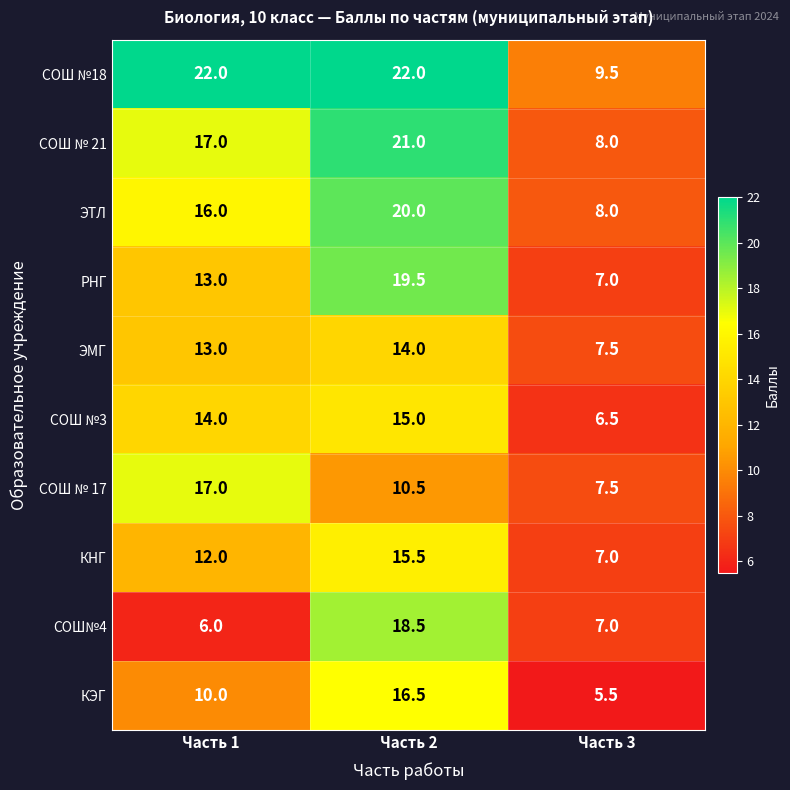

Which series changed the most between Часть 1 and Часть 2?

СОШ№4